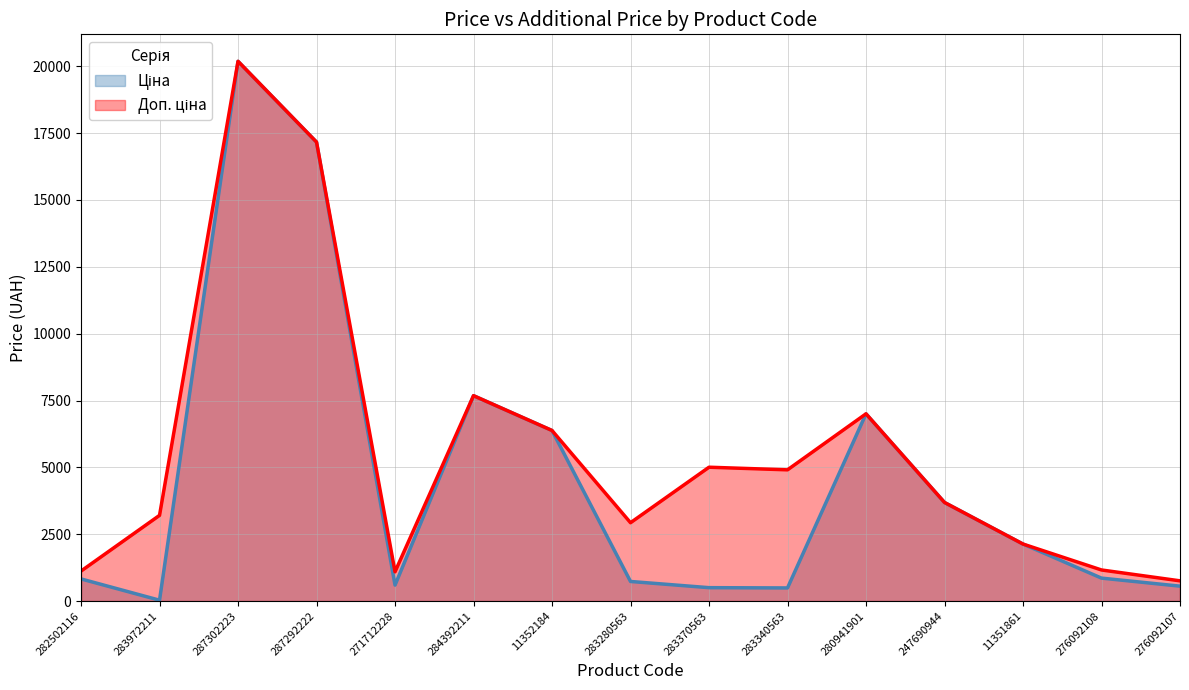

Where does the Доп. ціна series first go above 3687?

287302223